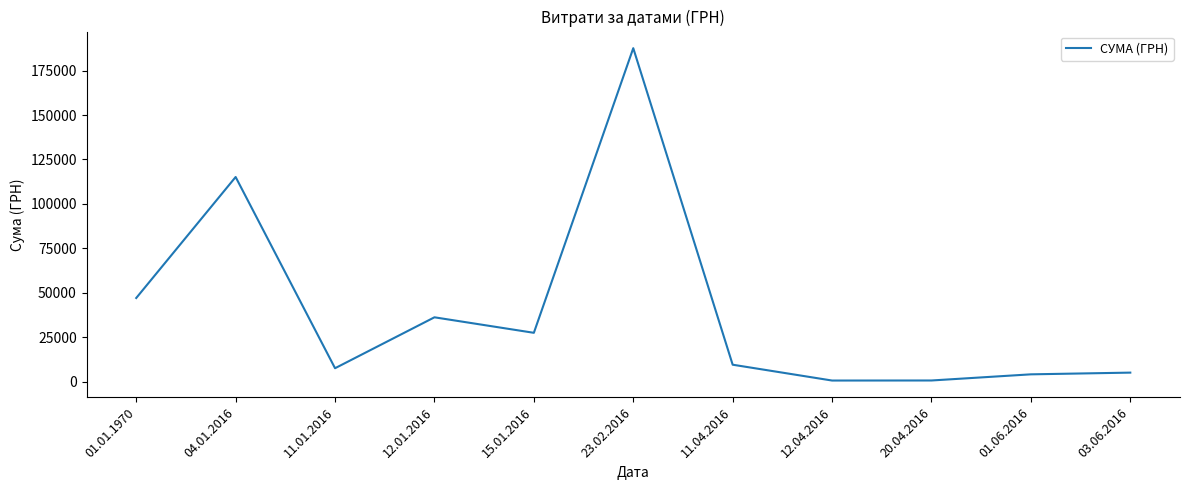

What value does the data have at 12.04.2016?

594.0